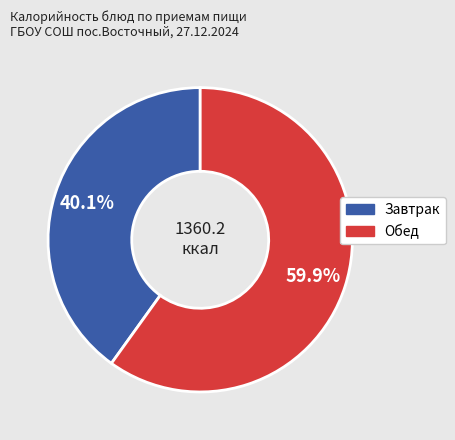

Is there a majority slice in this chart?

Yes